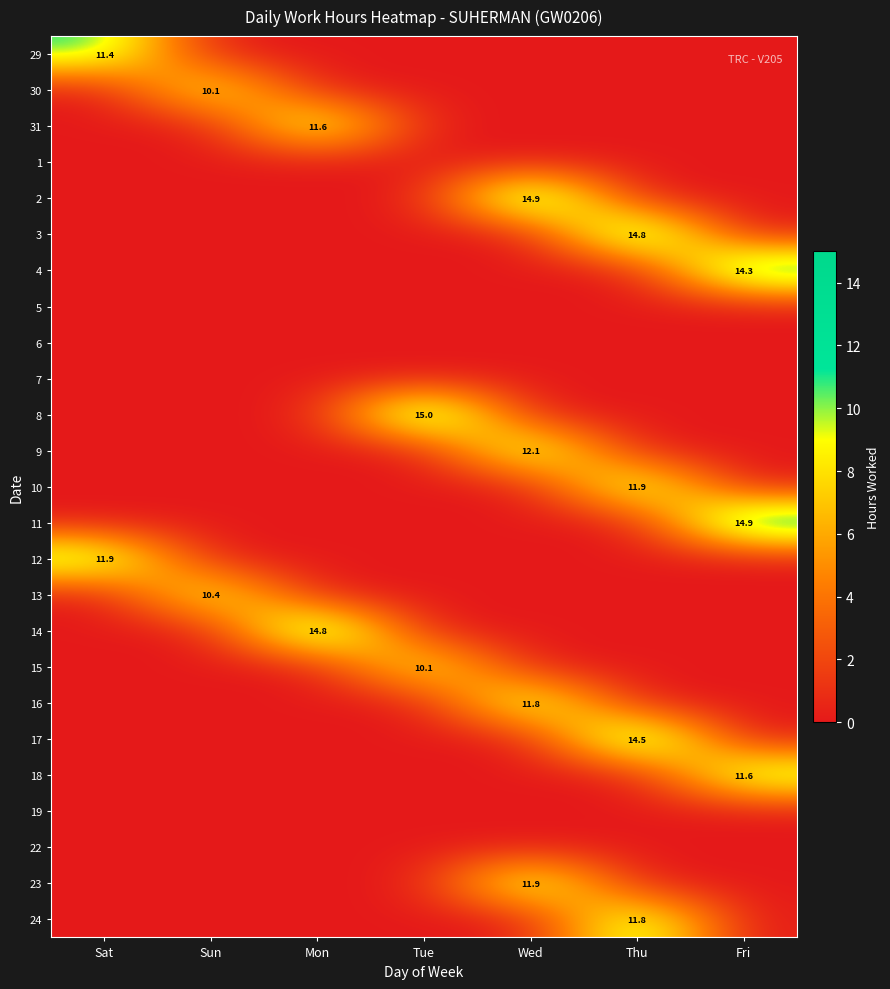

At Tue, list the series in order from largest to smallest.

8, 15, 29, 30, 31, 1, 2, 3, 4, 5, 6, 7, 9, 10, 11, 12, 13, 14, 16, 17, 18, 19, 22, 23, 24